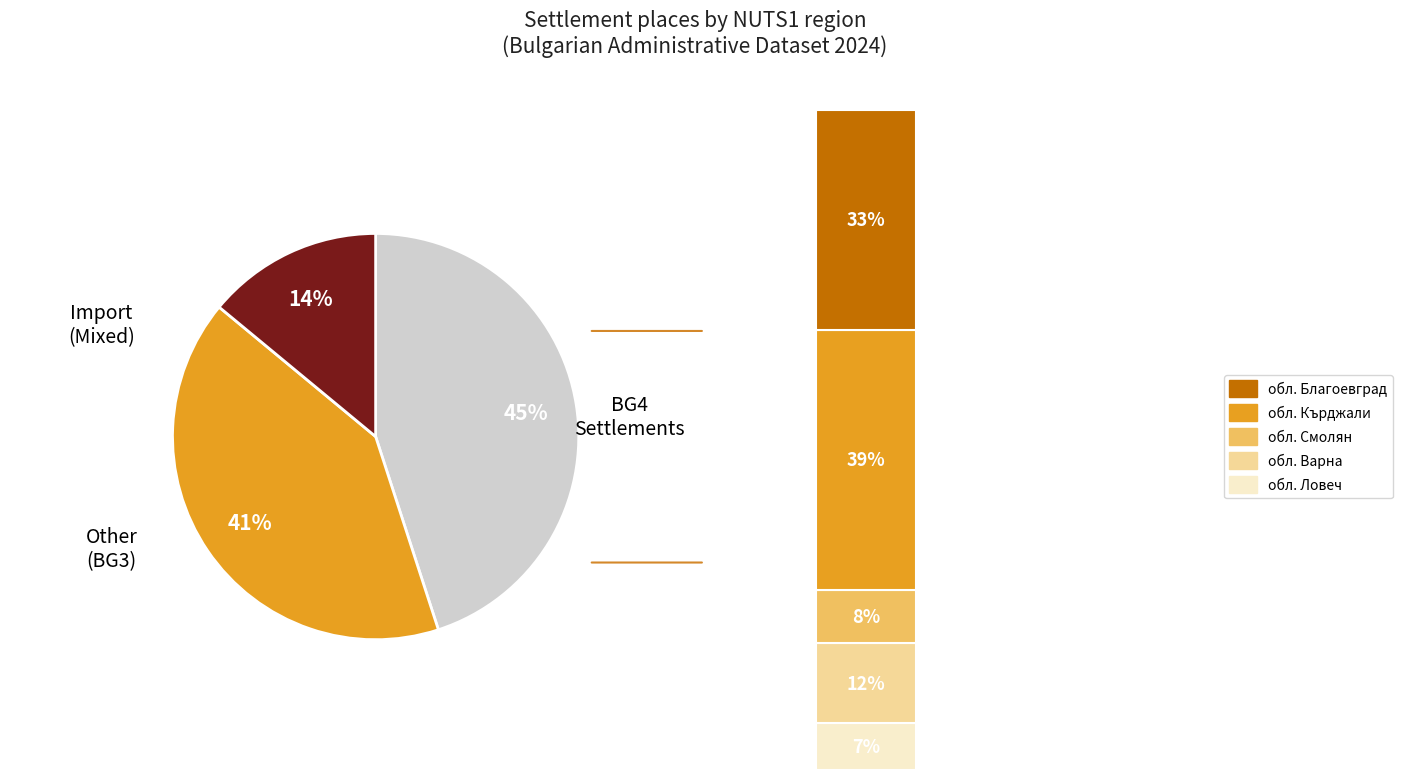

What is the total percentage of 2 and BG4?

59.0%